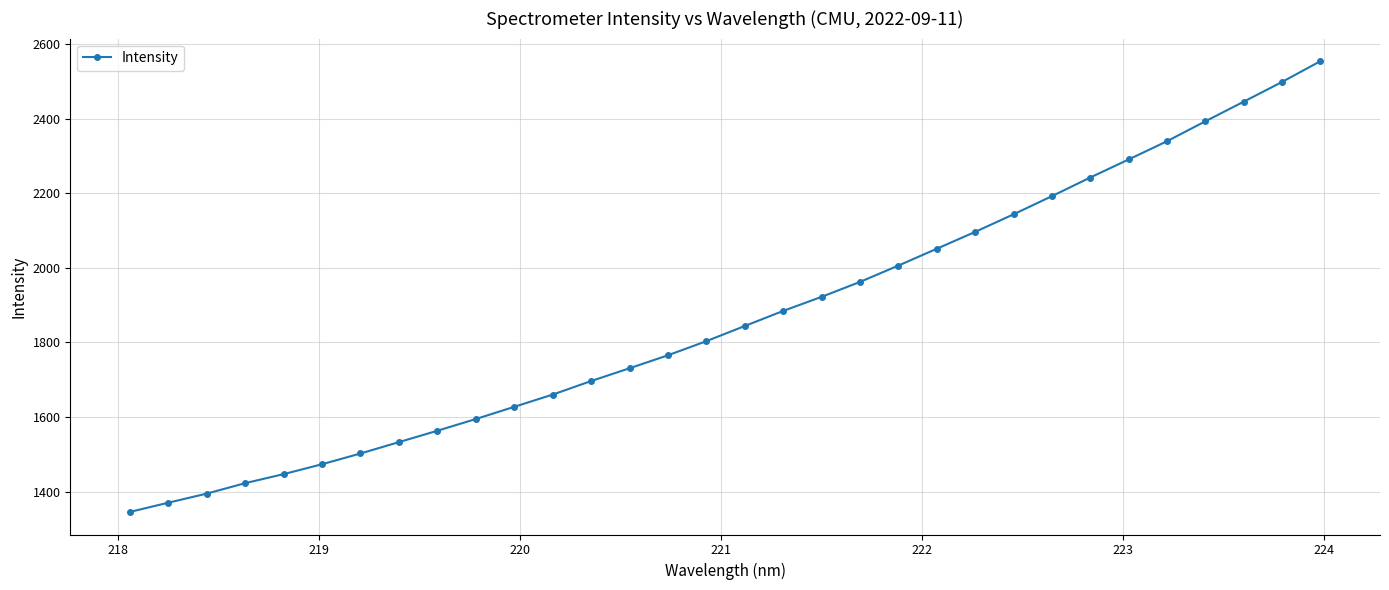

What is the difference between the second highest and second lowest values?

1128.0